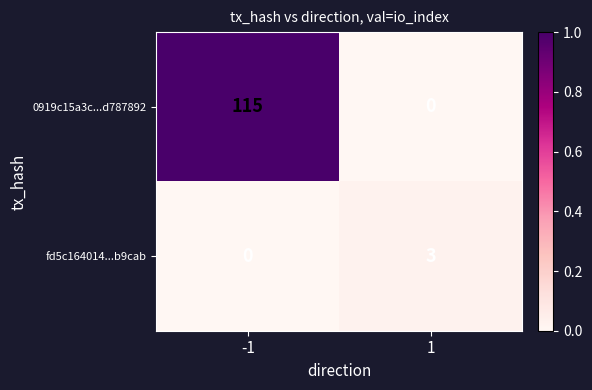

What is the maximum value shown in the chart?

115